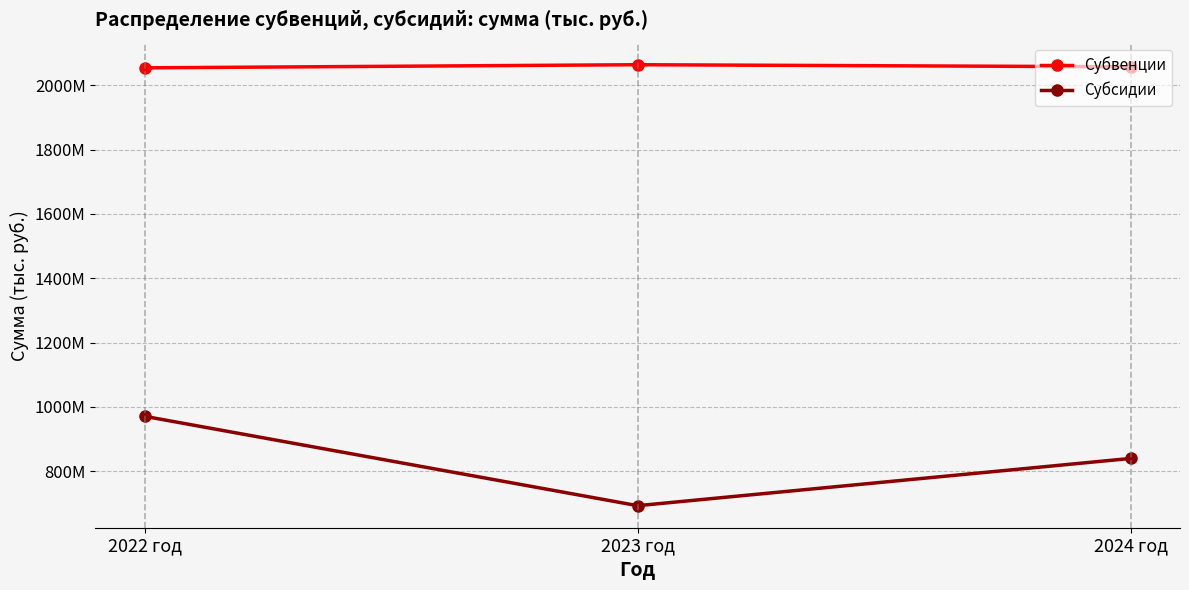

What value does the Субвенции series have at 2024 год, to the nearest 10?

2057495350